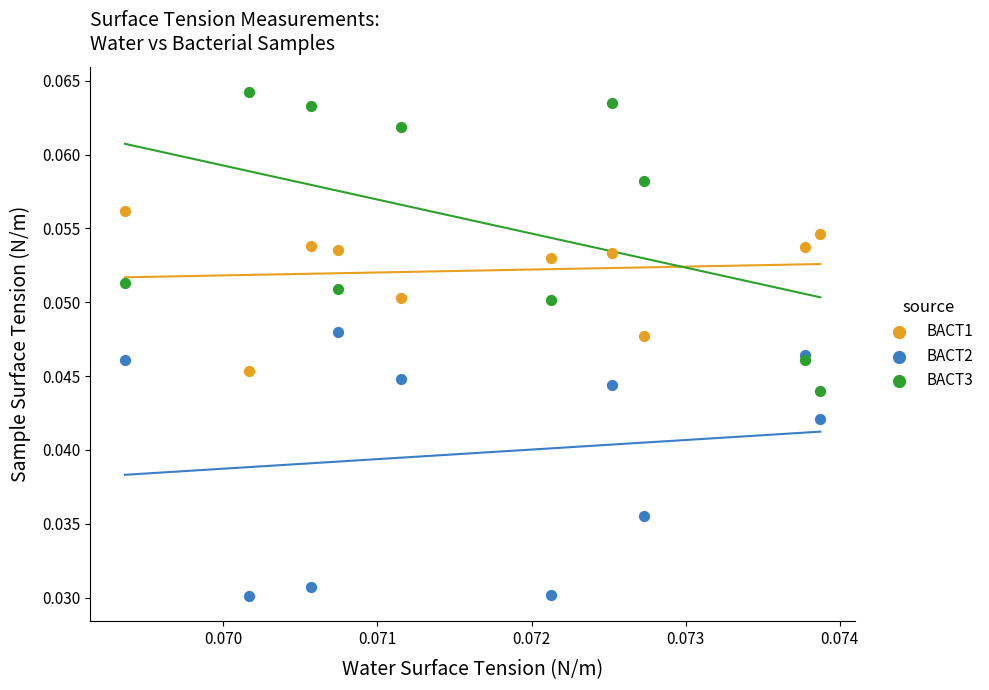

Which series has the largest Y range (max minus min)?

BACT3